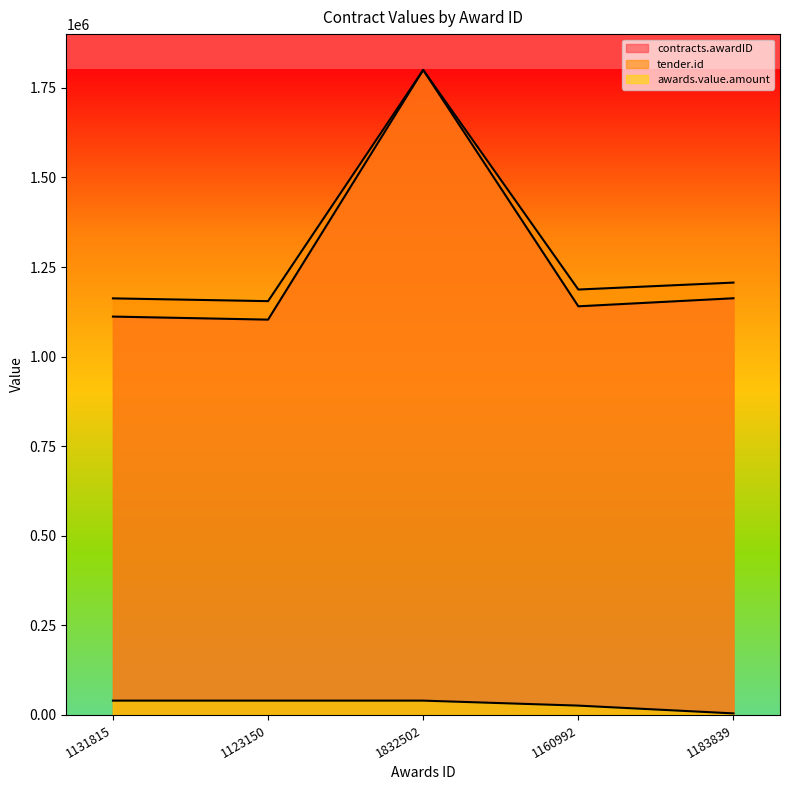

List the series in order of their peak value, highest first.

contracts.awardID, tender.id, awards.value.amount